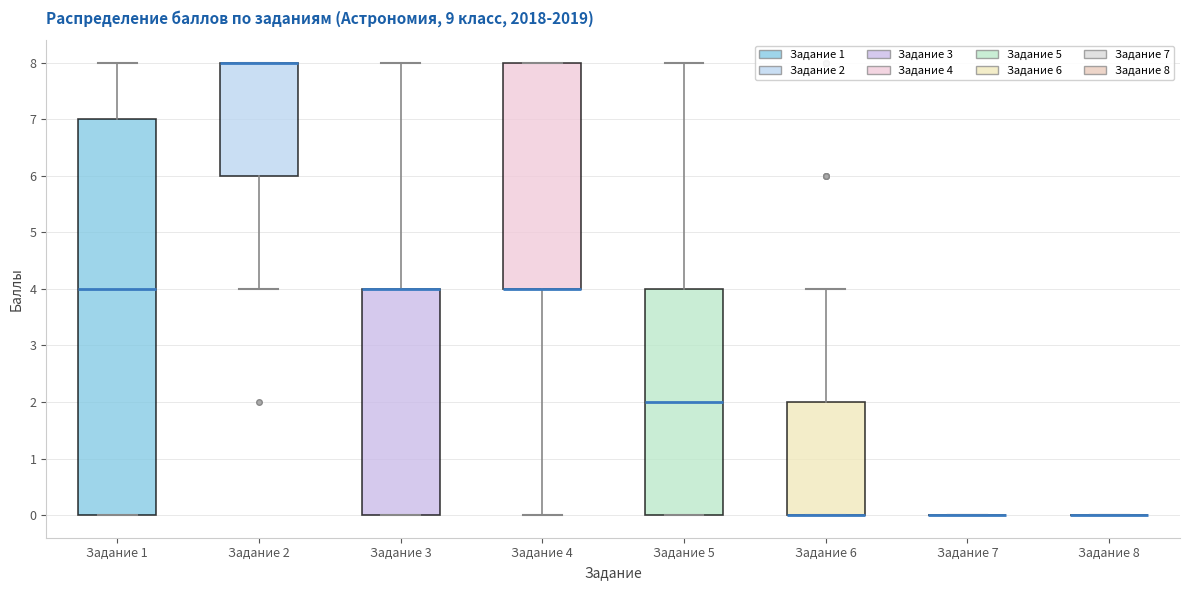

Reading left to right, transcribe this box plot: for each box, give where its median line is, the range the box spans, and where its two whiskers end, as read against the y-axis. The values are not printed on the chart, so give them approximately, as read against the axis.

Задание 1: median 4, box 0 to 7, whiskers 0 to 8
Задание 2: median 8 (drawn on the box's upper edge), box 6 to 8, whiskers 4 to 8
Задание 3: median 4 (drawn on the box's upper edge), box 0 to 4, whiskers 0 to 8
Задание 4: median 4 (drawn on the box's lower edge), box 4 to 8, whiskers 0 to 8
Задание 5: median 2, box 0 to 4, whiskers 0 to 8
Задание 6: median 0 (drawn on the box's lower edge), box 0 to 2, whiskers 0 to 4
Задание 7: box collapsed to a line at 0, whiskers 0 to 0
Задание 8: box collapsed to a line at 0, whiskers 0 to 0